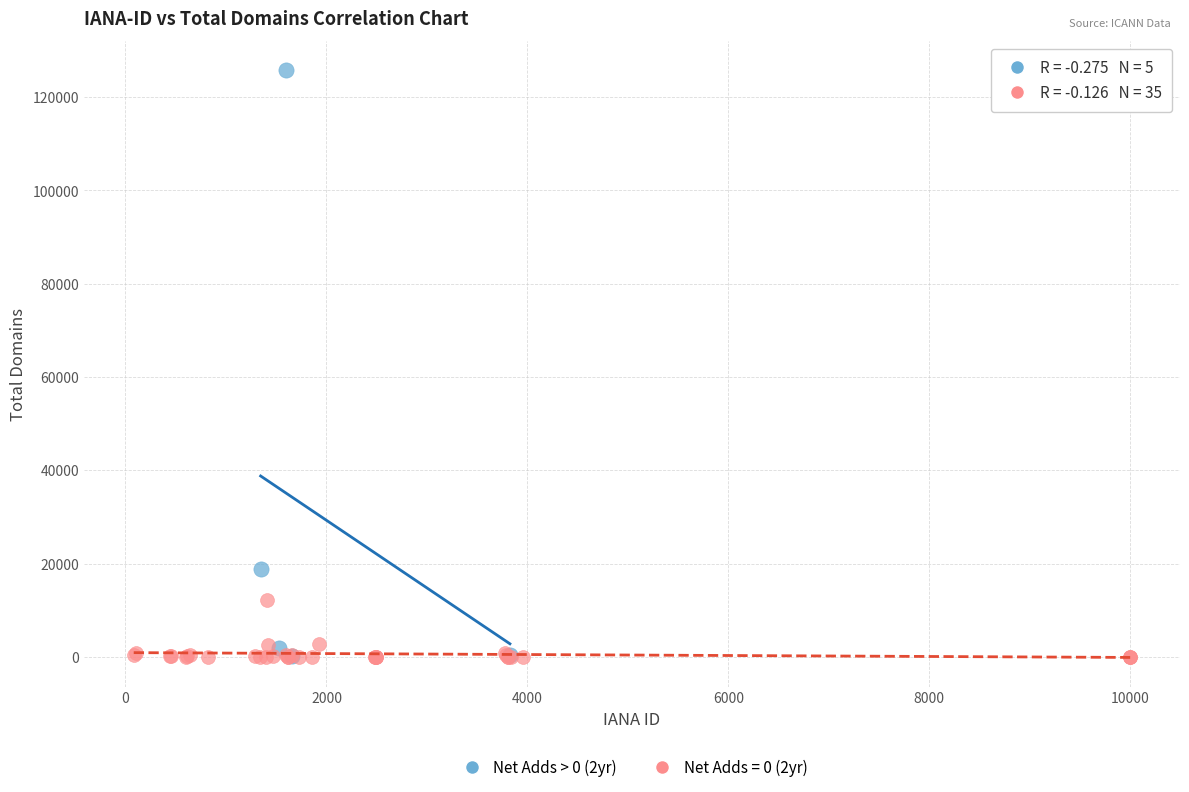

Which series has the largest Y range (max minus min)?

Net Adds > 0 (2yr)